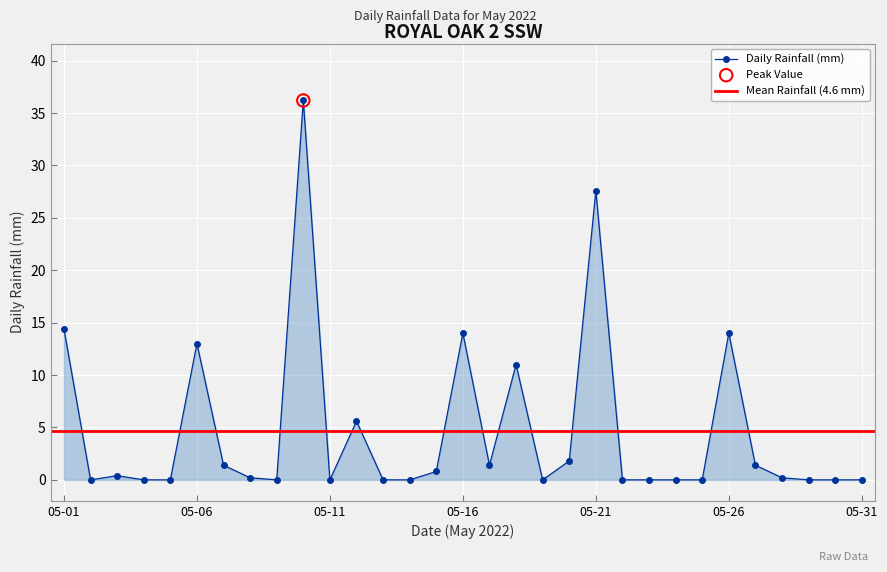

The value of Daily Rainfall (mm) at 05-11 is -17.7. True or false?

False